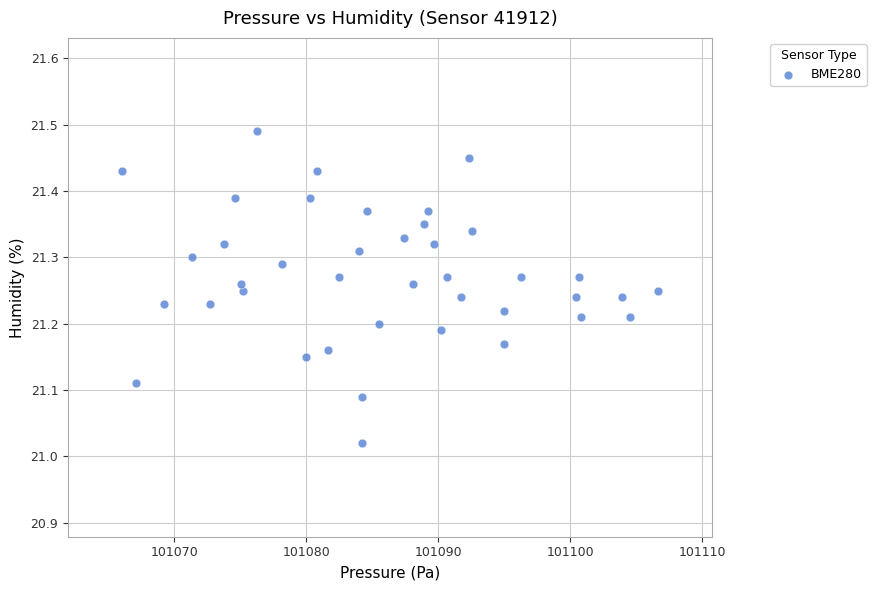

What is the range of X values (max minus min)?

40.7